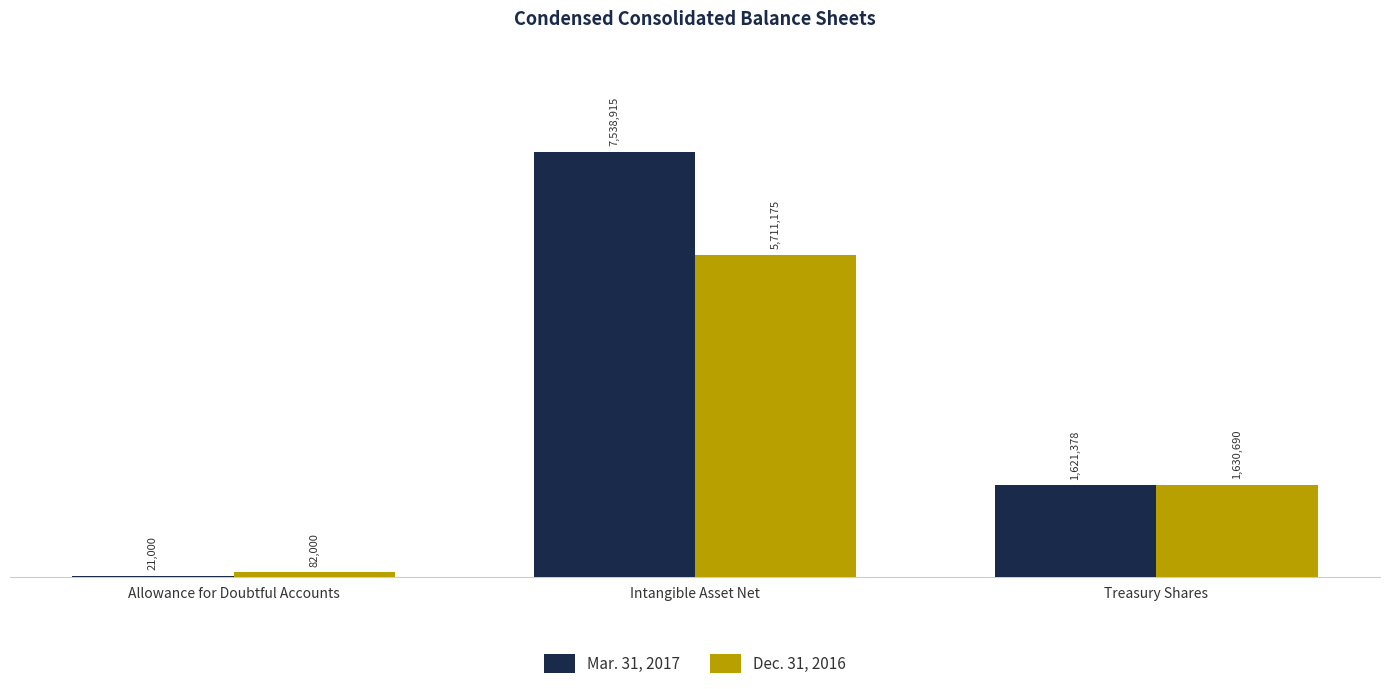

What are all the series names shown in the legend?

Mar. 31, 2017, Dec. 31, 2016